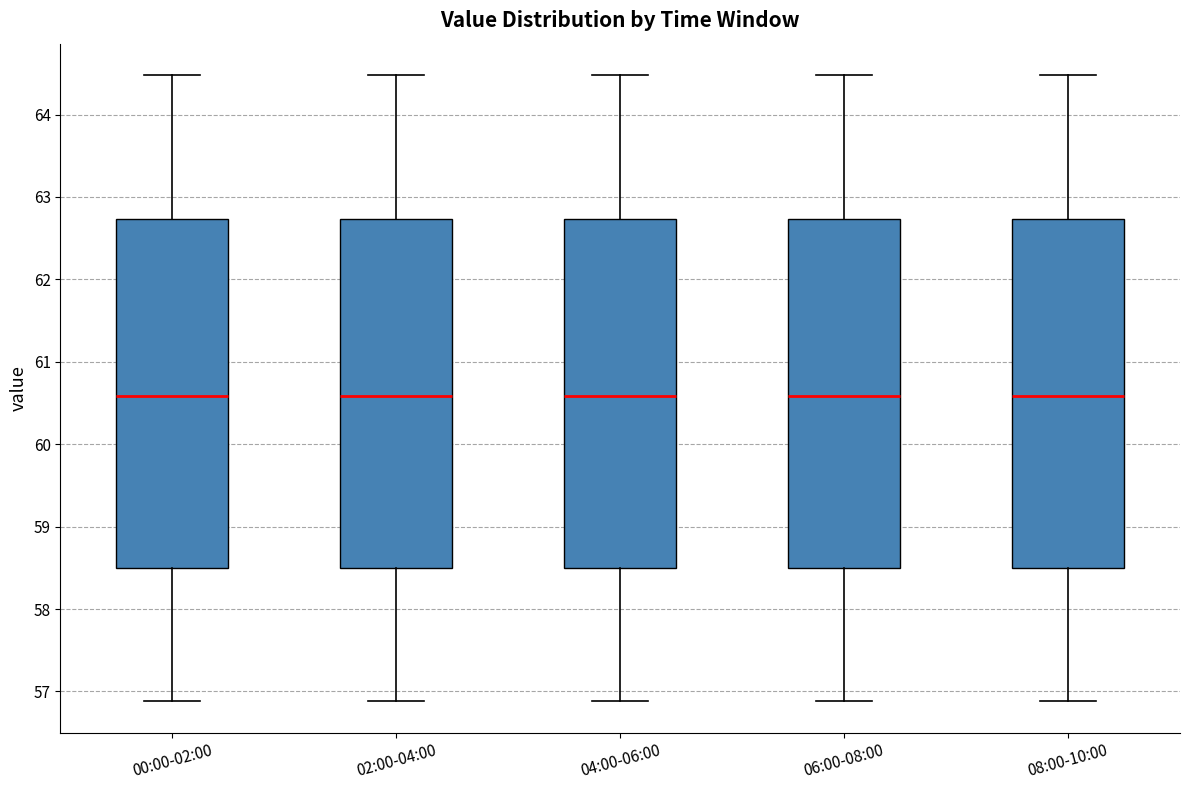

Reading left to right, transcribe this box plot: for each box, give where its median line is, the range the box spans, and where its two whiskers end, as read against the y-axis. The values are not printed on the chart, so give them approximately, as read against the axis.

00:00-02:00: median 60.6, box 58.5 to 62.7, whiskers 56.9 to 64.5
02:00-04:00: median 60.6, box 58.5 to 62.7, whiskers 56.9 to 64.5
04:00-06:00: median 60.6, box 58.5 to 62.7, whiskers 56.9 to 64.5
06:00-08:00: median 60.6, box 58.5 to 62.7, whiskers 56.9 to 64.5
08:00-10:00: median 60.6, box 58.5 to 62.7, whiskers 56.9 to 64.5